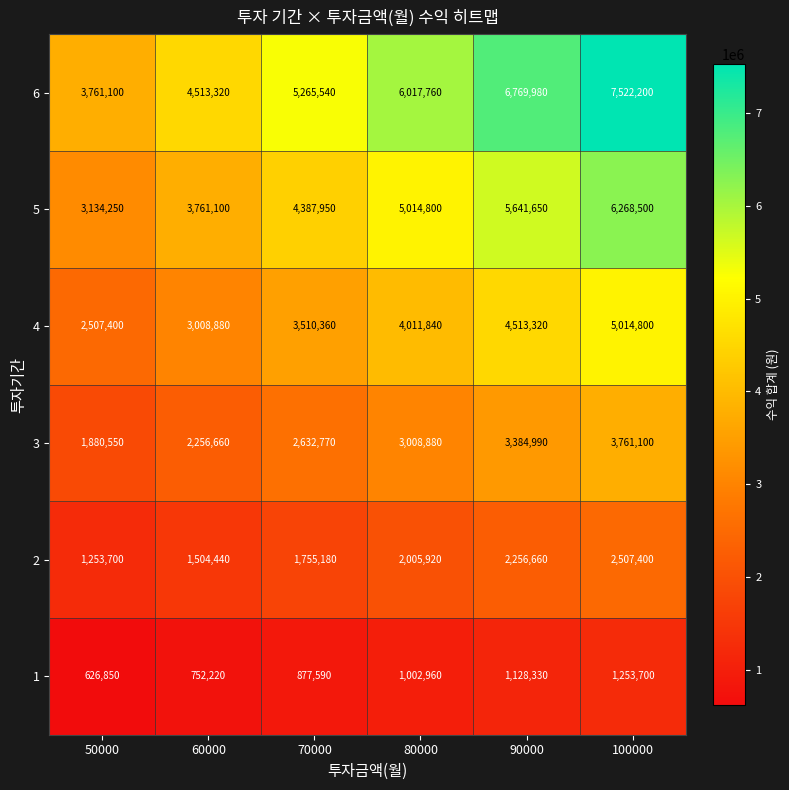

True or false: 6 has a value of 6769980 at 90000.

True